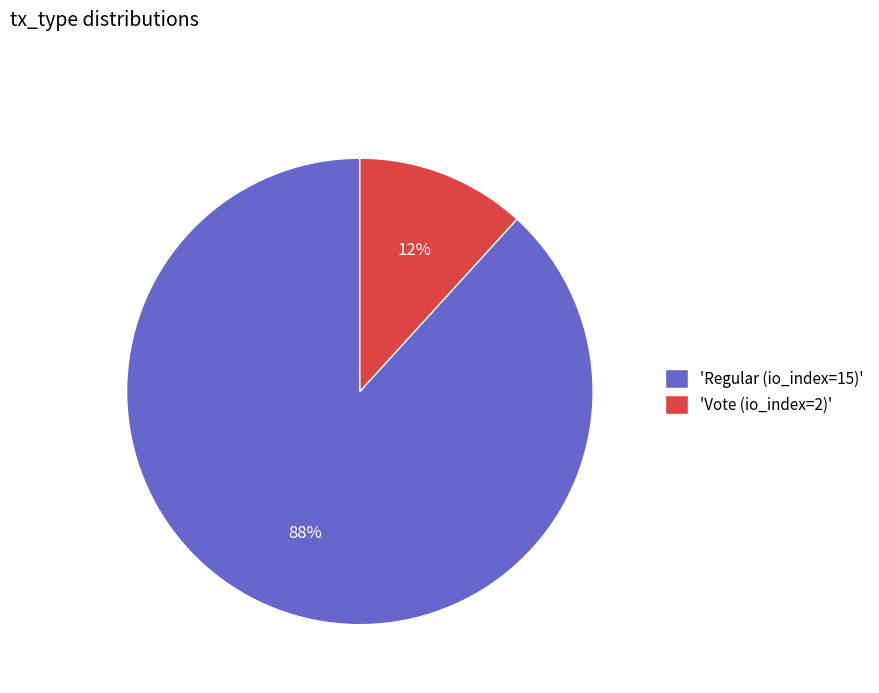

True or false: 'Vote (io_index=2)' accounts for 12% of the total.

True